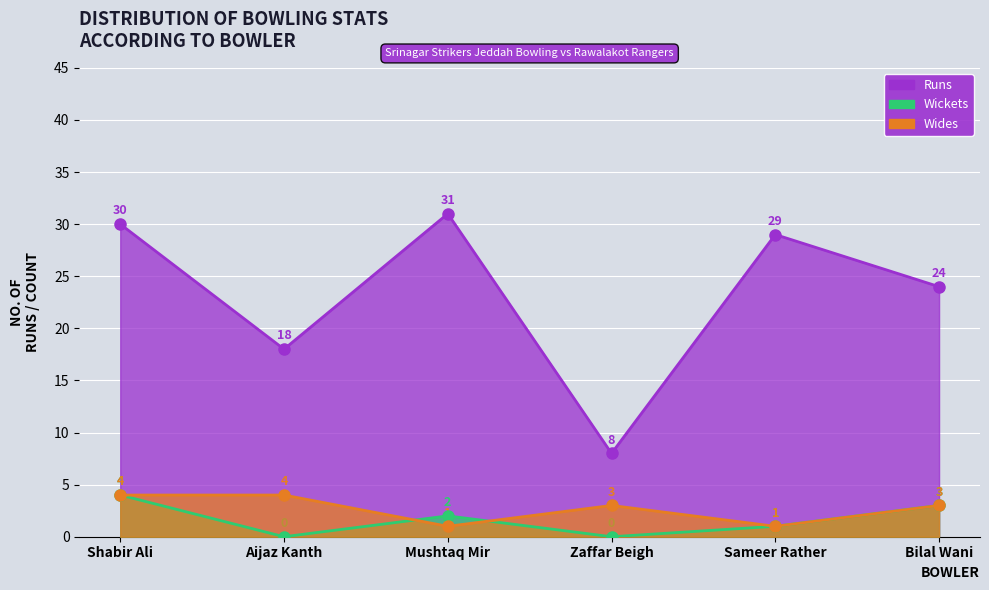

At how many categories does at least one series exceed 20?

4